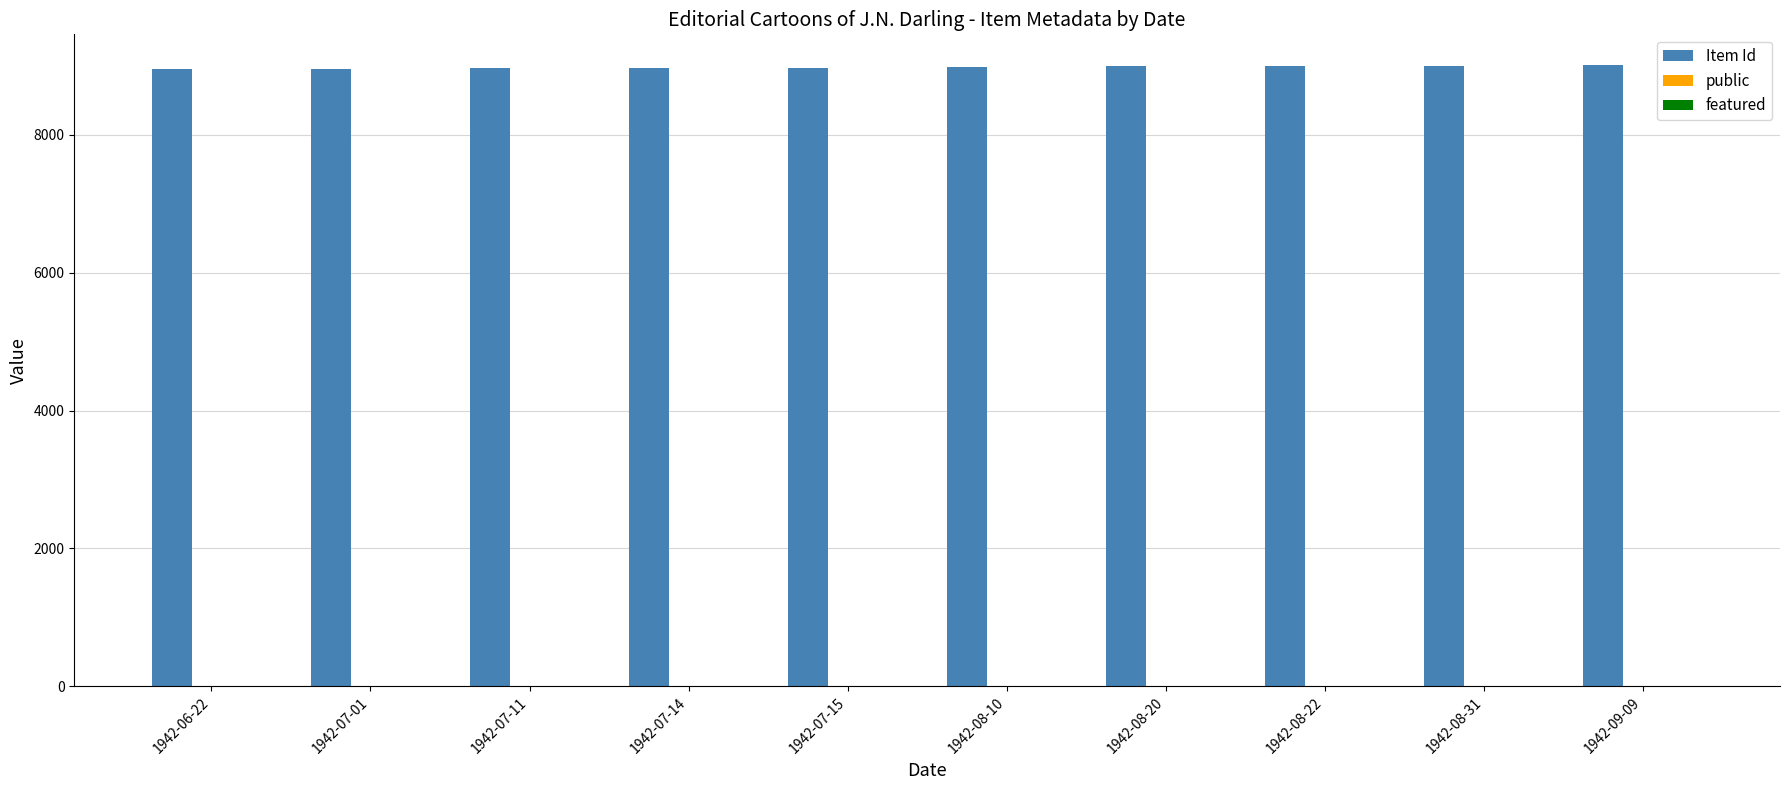

What is the greatest value displayed?

9009